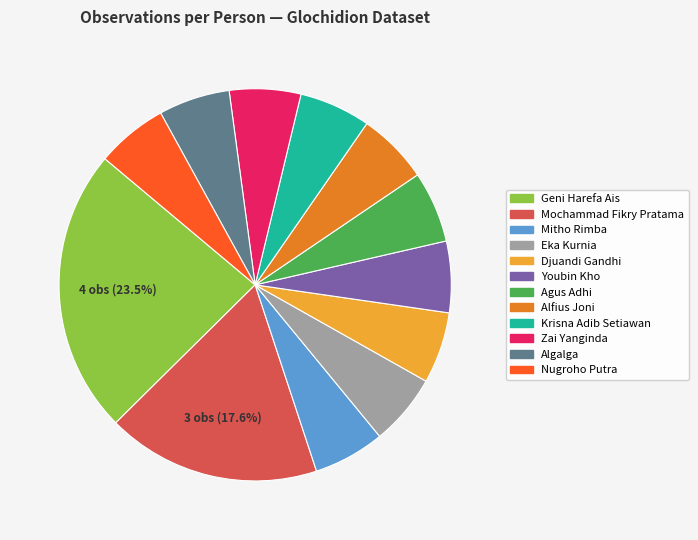

How many segments does this pie chart have?

12